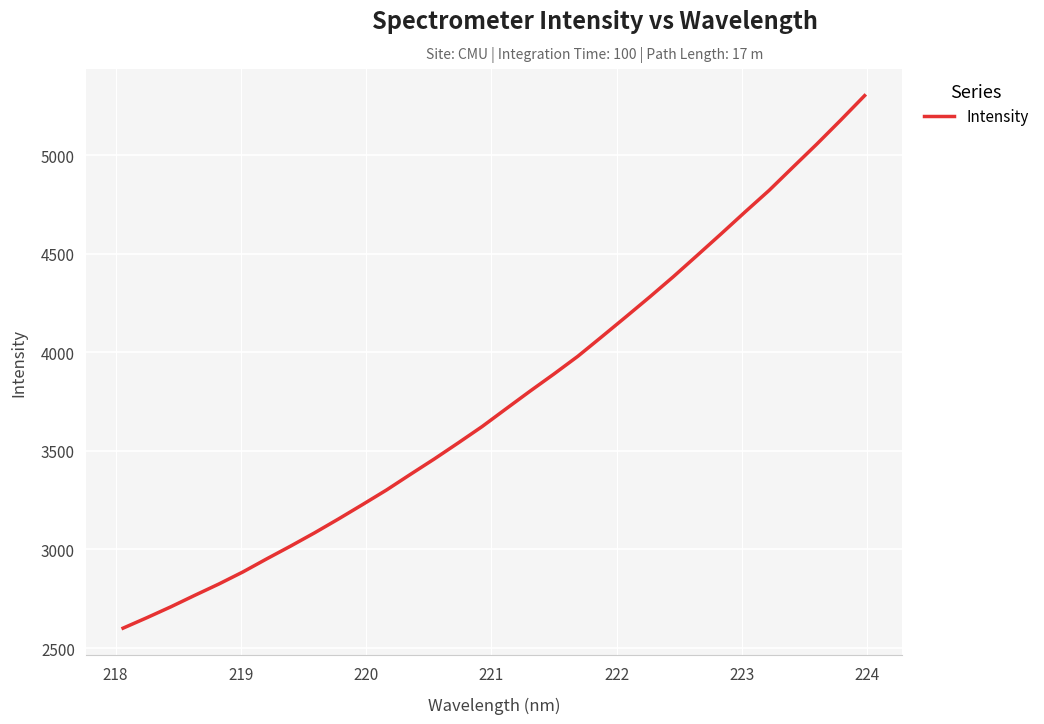

What is the minimum value shown in the chart?

2601.1